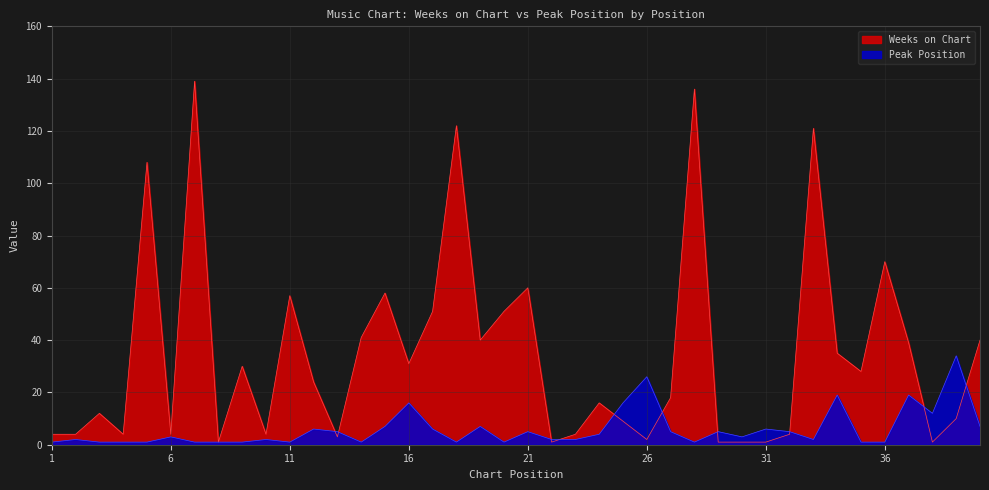

At how many categories does at least one series exceed 107?

5